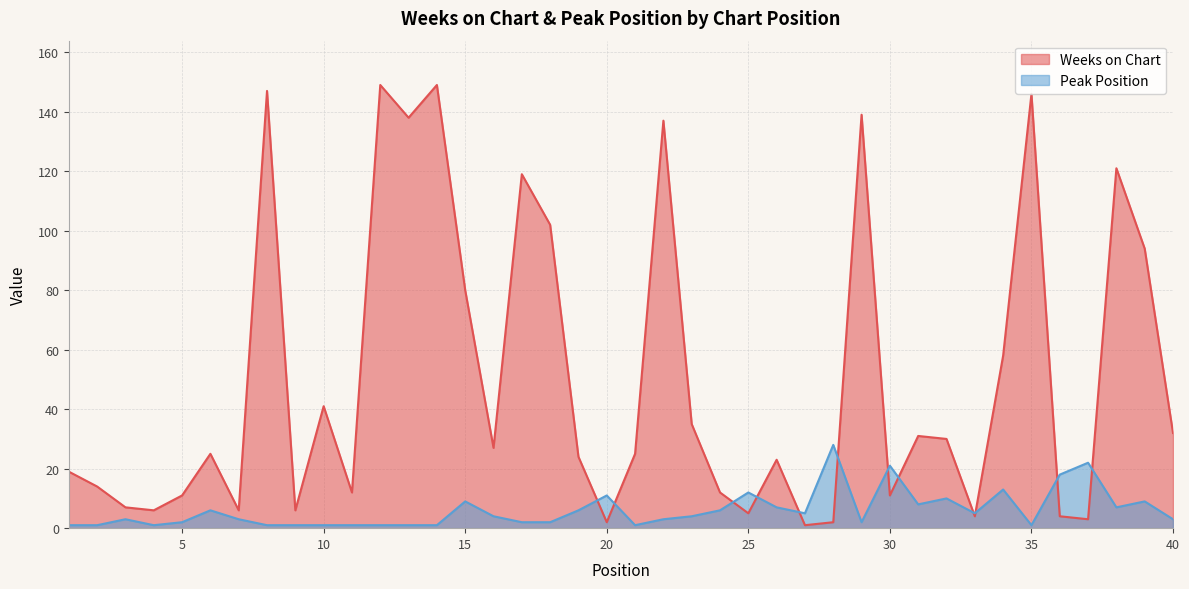

Reading right to left, what are all the values shown in this chart?

Weeks on Chart: 32	94	121	3	4	146	58	4	30	31	11	139	2	1	23	5	12	35	137	25	2	24	102	119	27	80	149	138	149	12	41	6	147	6	25	11	6	7	14	19
Peak Position: 3	9	7	22	18	1	13	5	10	8	21	2	28	5	7	12	6	4	3	1	11	6	2	2	4	9	1	1	1	1	1	1	1	3	6	2	1	3	1	1